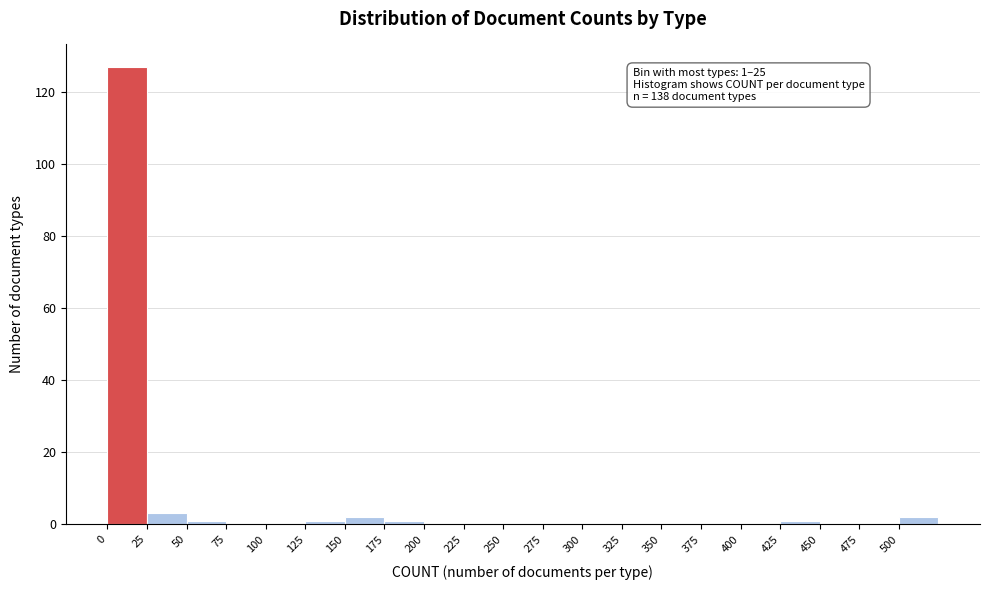

Which range on the x-axis has the tallest bar?

0 to 25